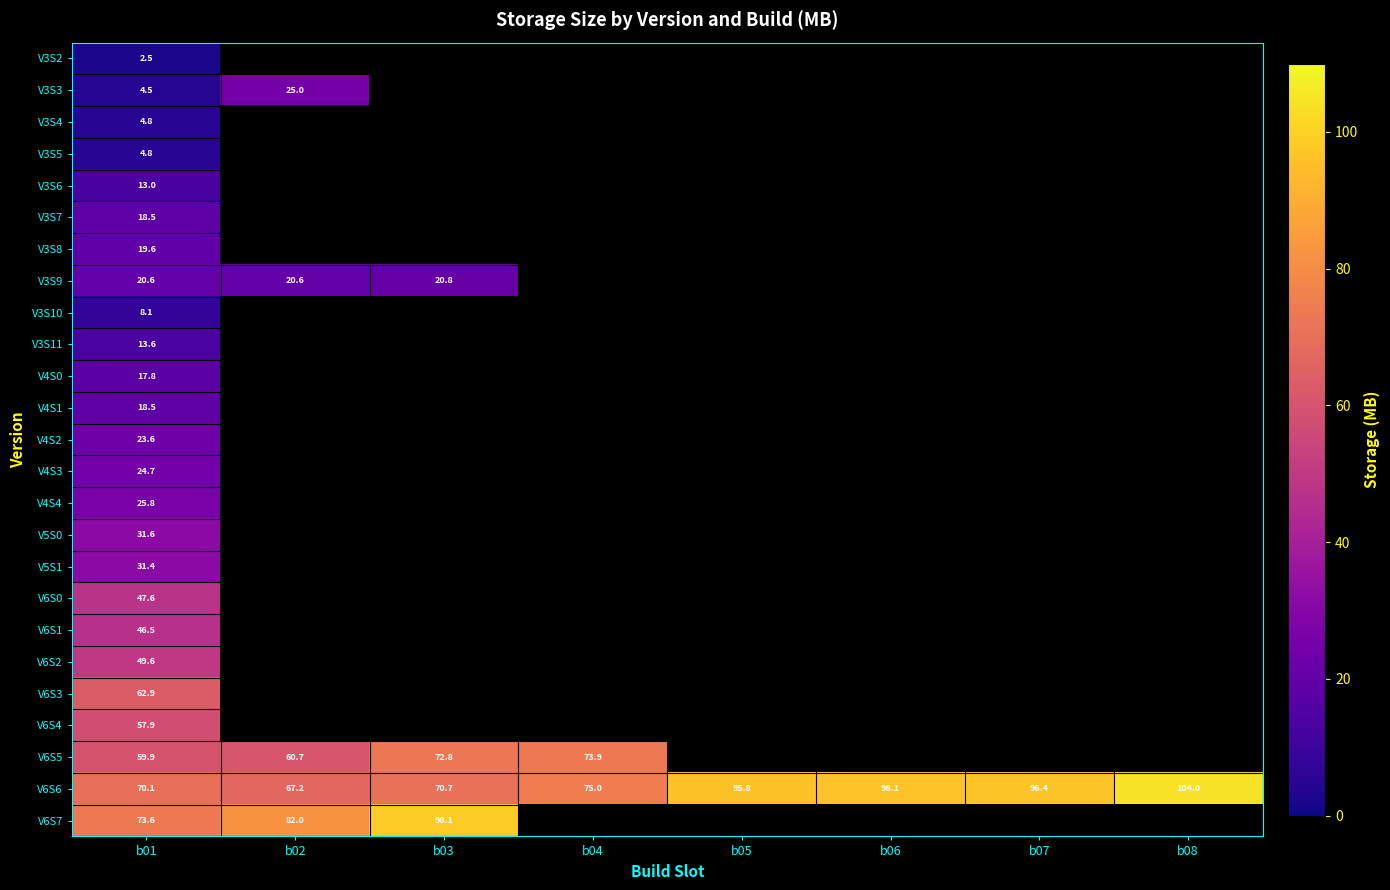

Which category has the lowest value across all series?

b01